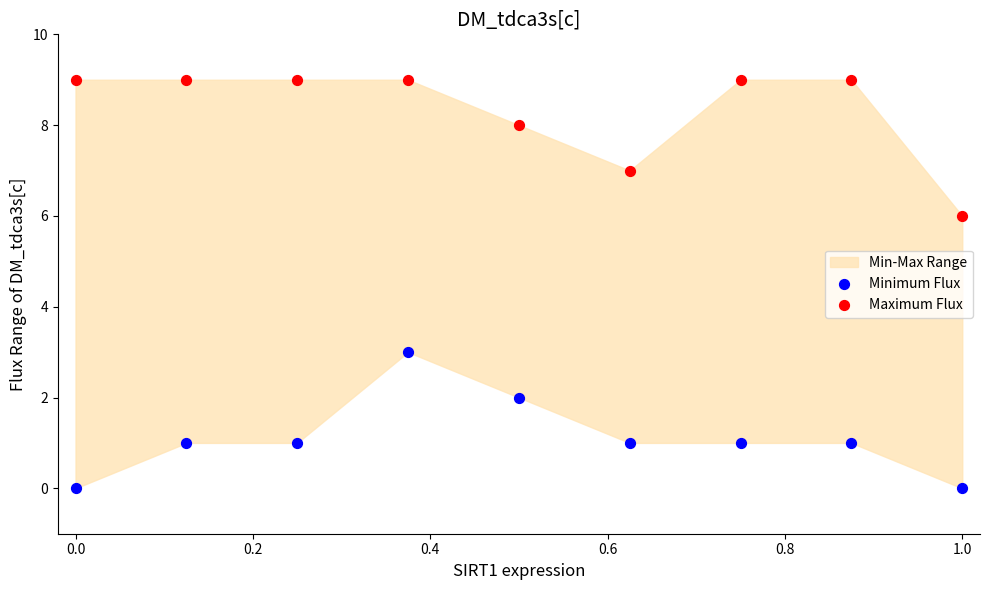

Which series contains the lowest Y value?

Minimum Flux